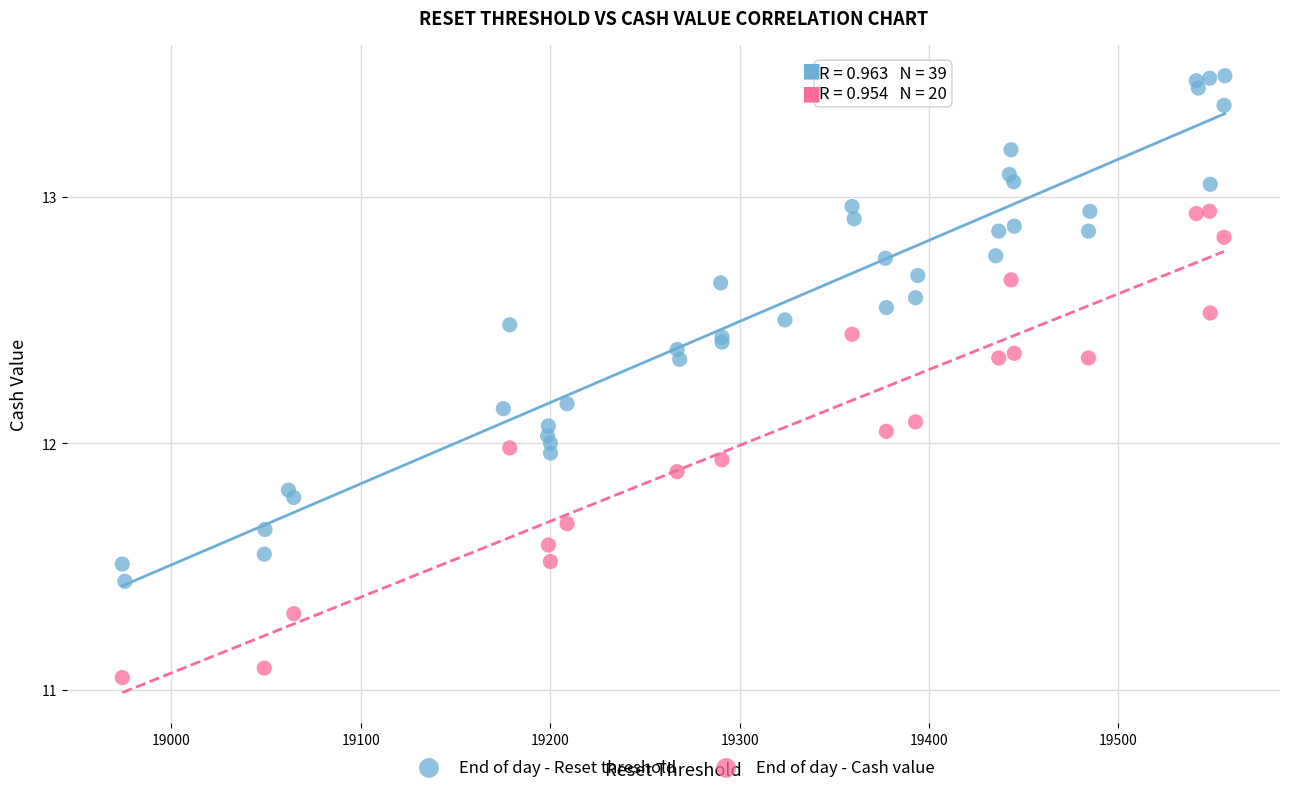

Which series reaches the minimum Y coordinate?

End of day - Cash value